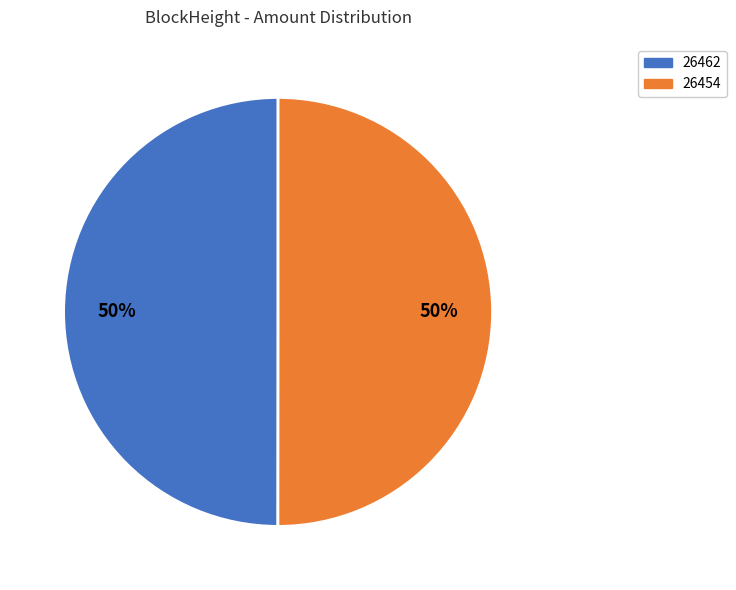

Is the sum of 26462 and 26454 greater than half?

Yes